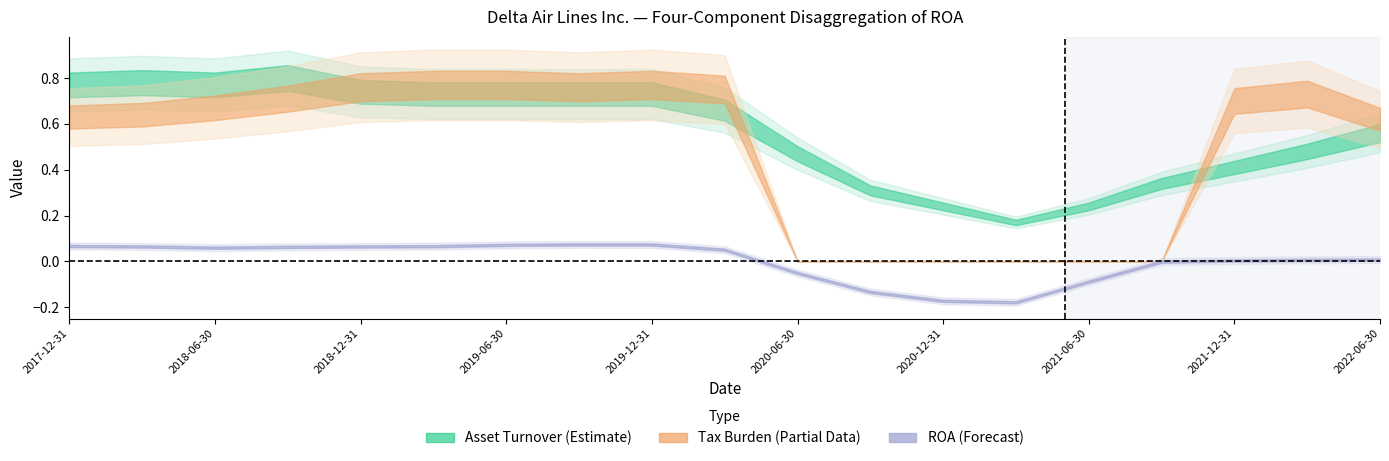

What are all the series names shown in the legend?

Asset Turnover, Tax Burden, ROA